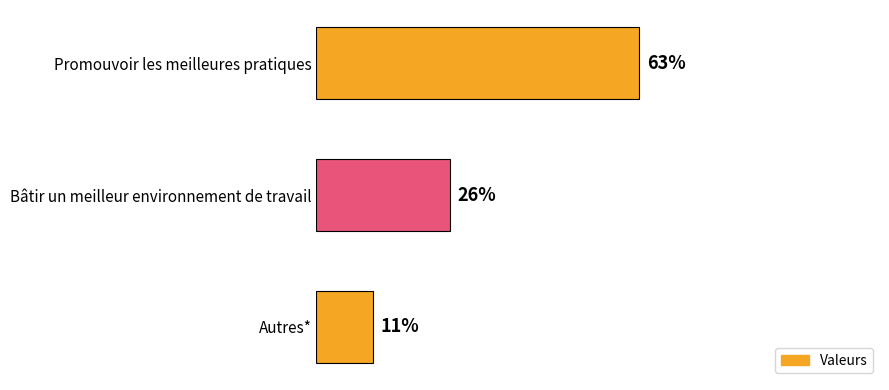

What is the label of the 3rd bar from the bottom?

Promouvoir les meilleures pratiques